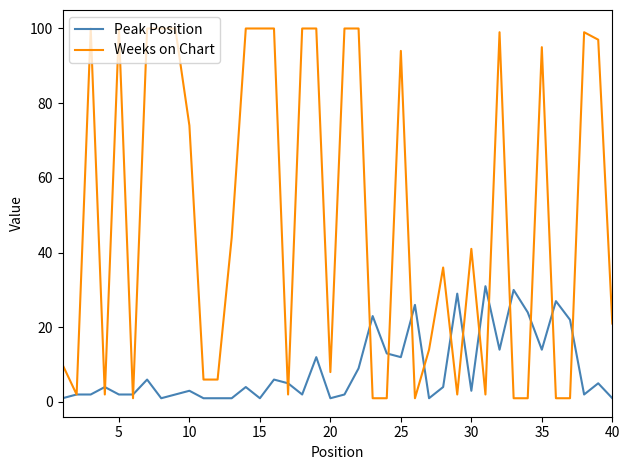

What is the average value of the Weeks on Chart series?

49